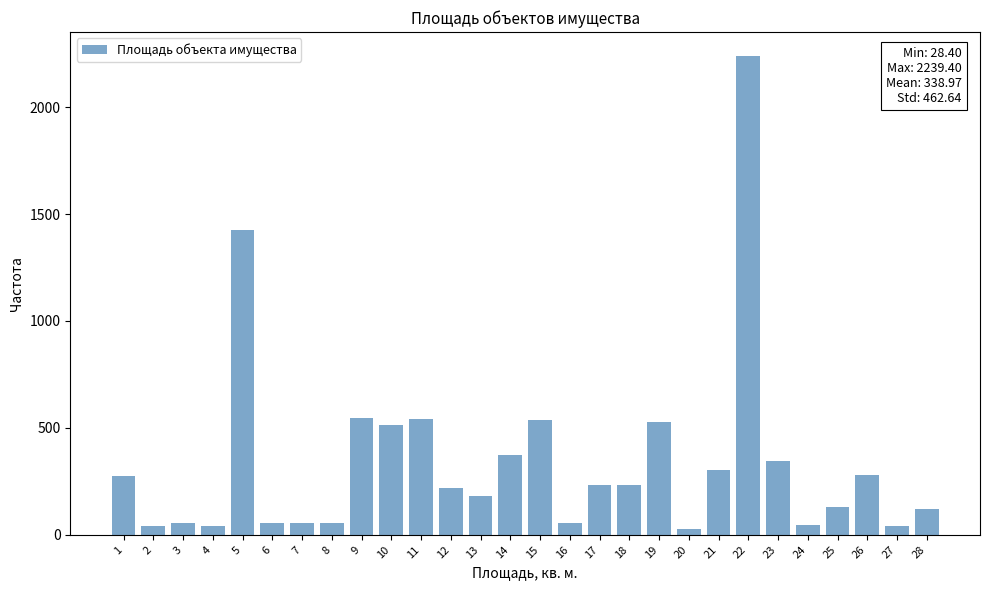

What is the value of the 11th bar from the left?

539.6